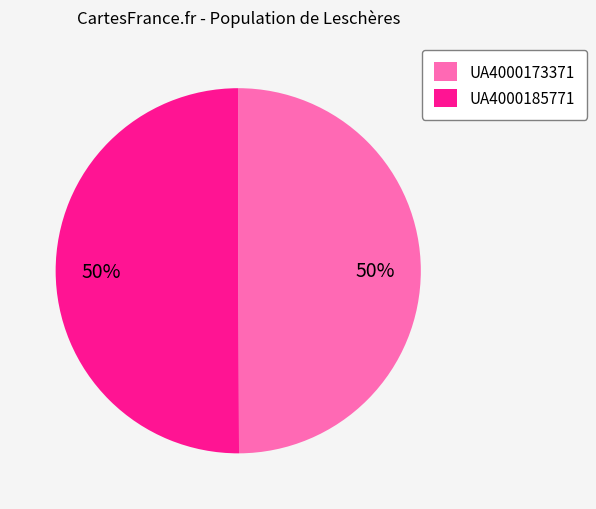

Is it true that UA4000173371 is 50% of the pie?

True